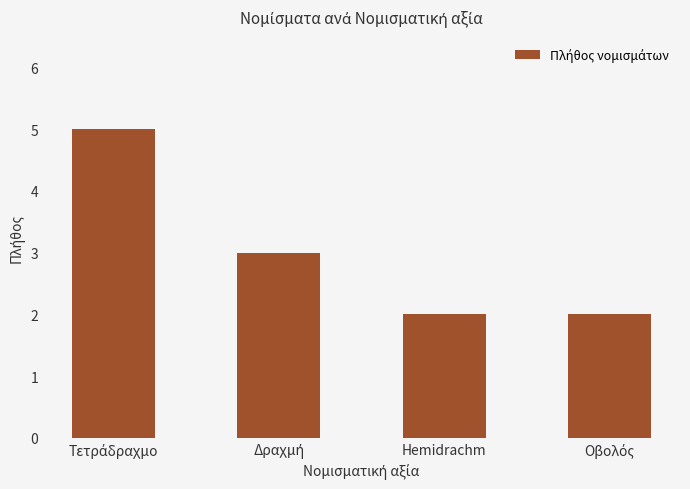

What is the difference between the maximum and minimum values?

3